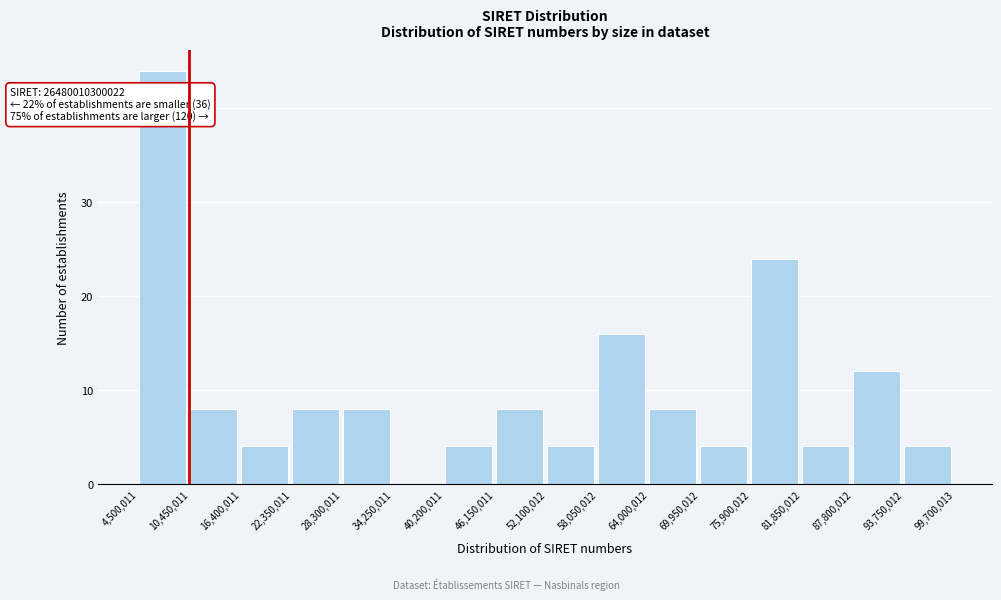

Over which range of the x-axis is the bar tallest?

4,500,011 to 10,450,011